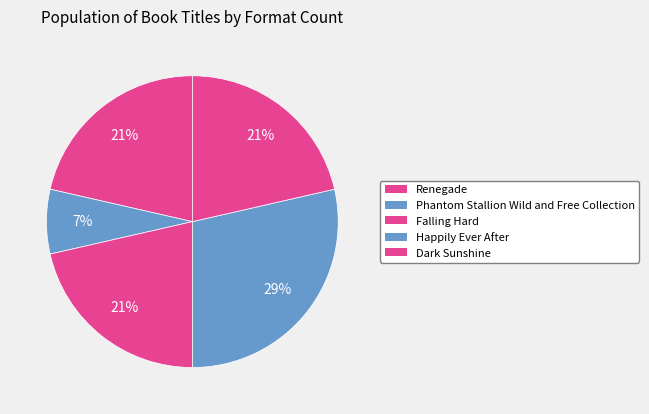

Does Falling Hard account for over 50% of the chart?

No